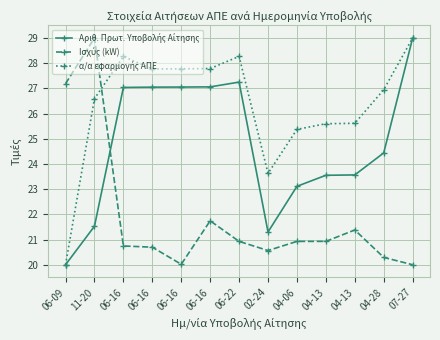

What is the difference between the maximum and minimum values in the α/α εφαρμογής ΑΠΕ series?

9.0